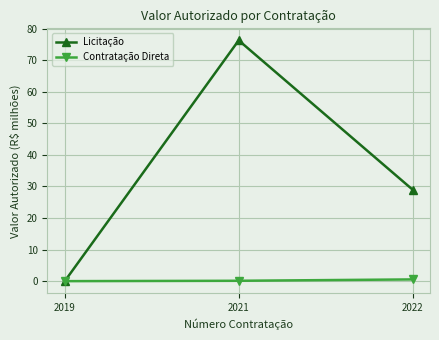

Which label corresponds to the largest value in the chart?

2021